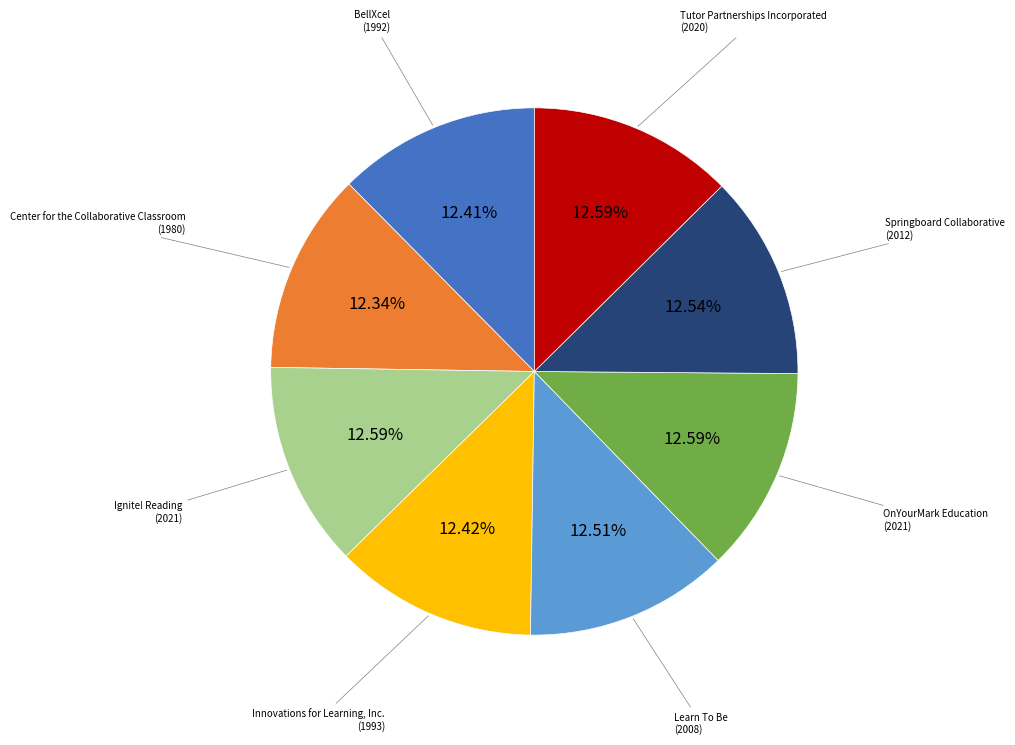

Is there a majority slice in this chart?

No